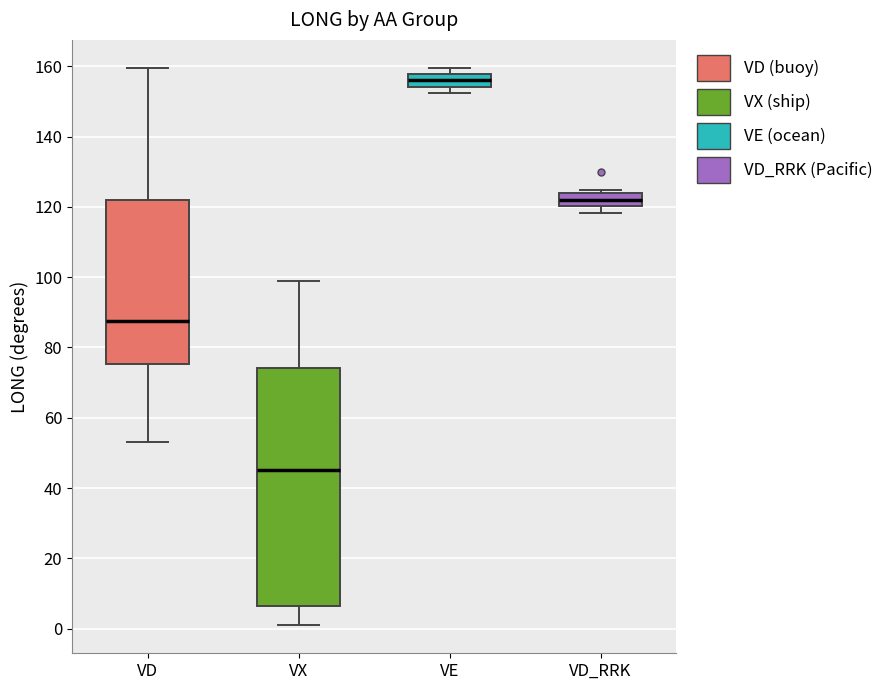

Which box has the highest median line?

VE